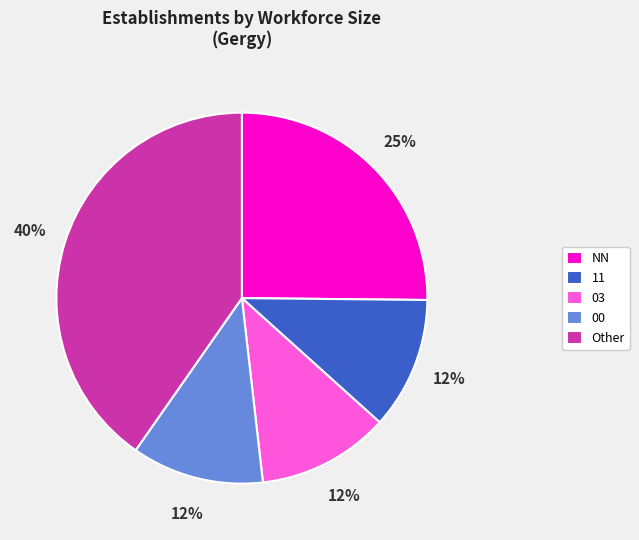

What percentage is the 11 slice, to the nearest percent?

12%